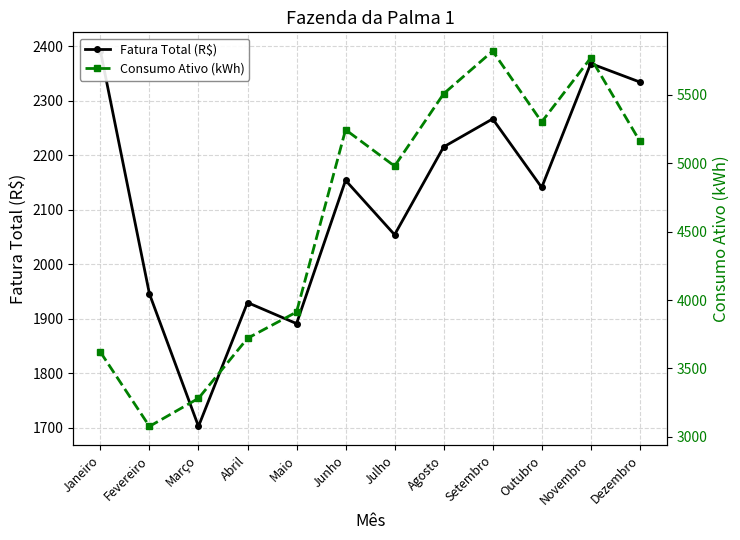

What position from the left is Junho?

6